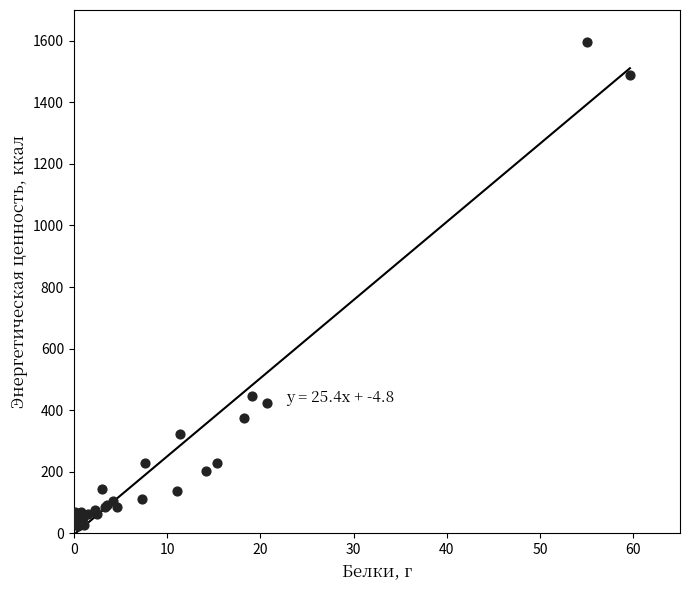

What Y value in the scatter plot is closest to 809?

445.8